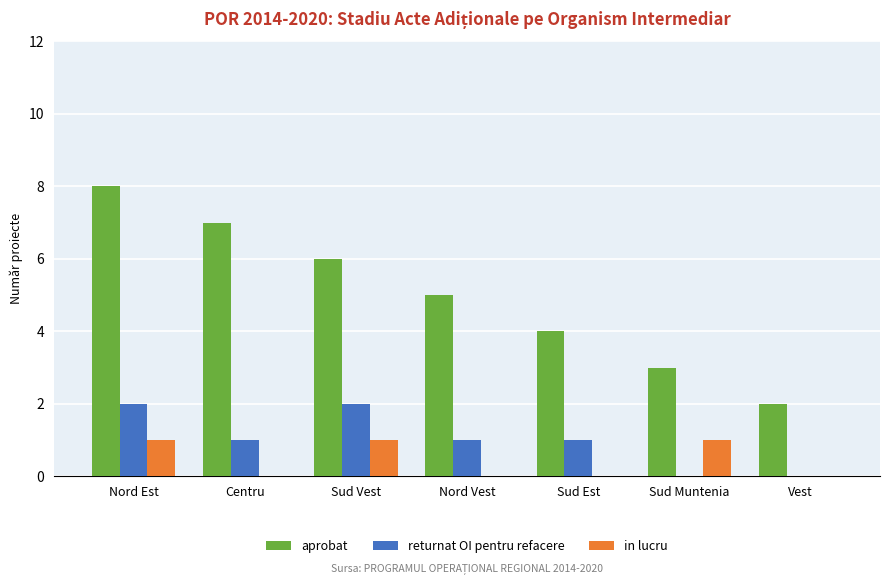

What is the sum of the returnat OI pentru refacere values at Sud Vest and Centru?

3